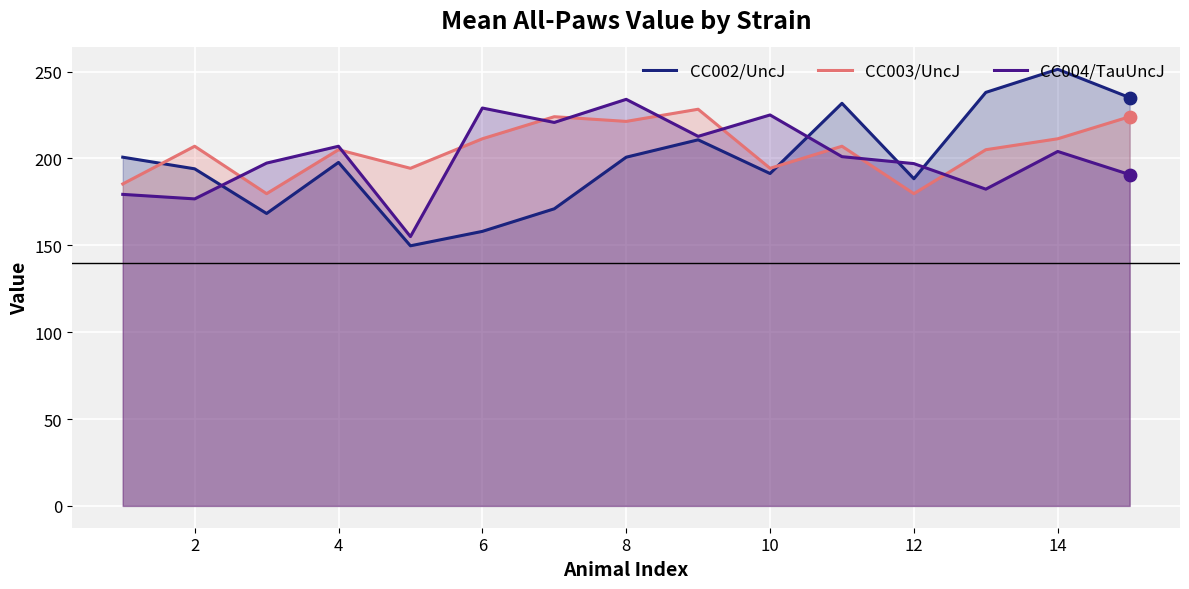

Is the value of CC004/TauUncJ at 10 greater than the value of CC002/UncJ at 4?

Yes